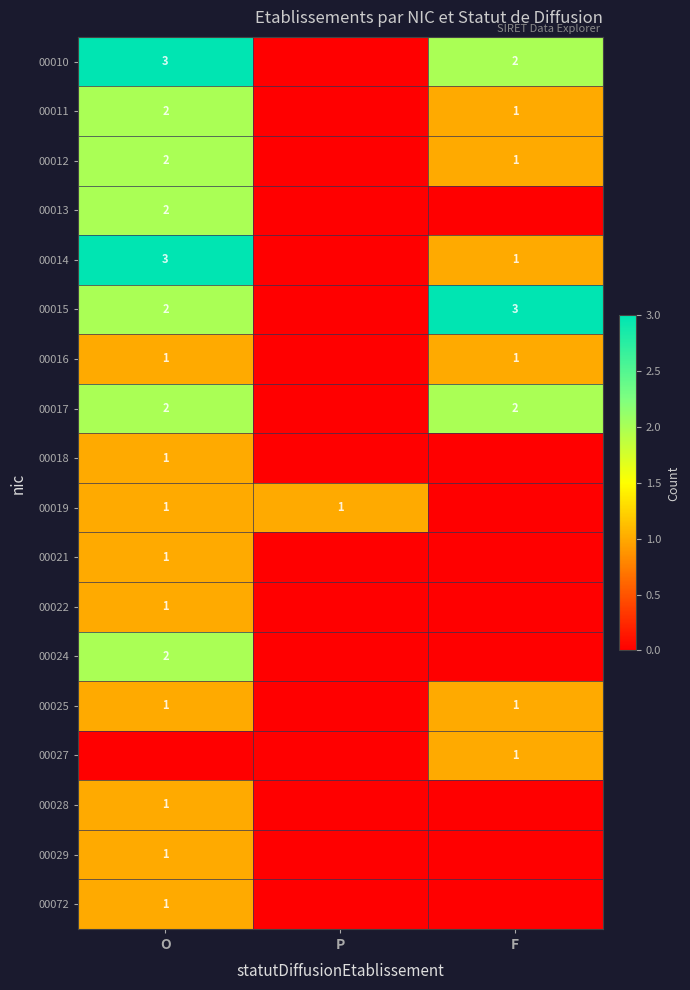

The value of 00015 at F is 4. True or false?

False